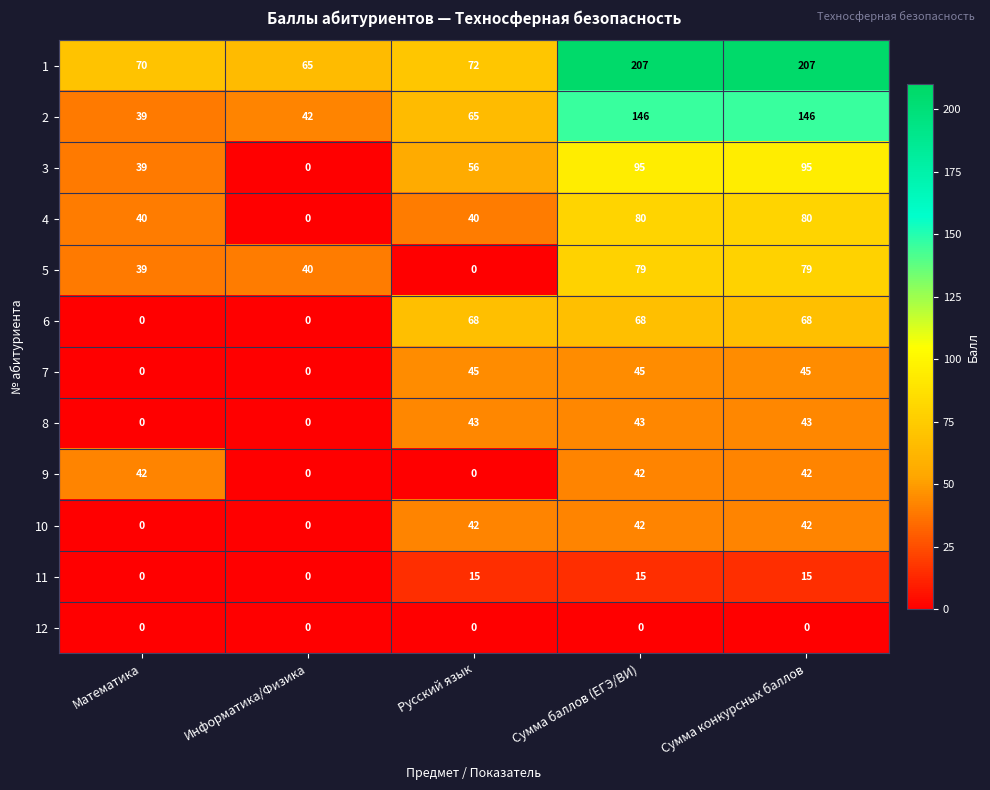

Which series has the widest spread of values?

1